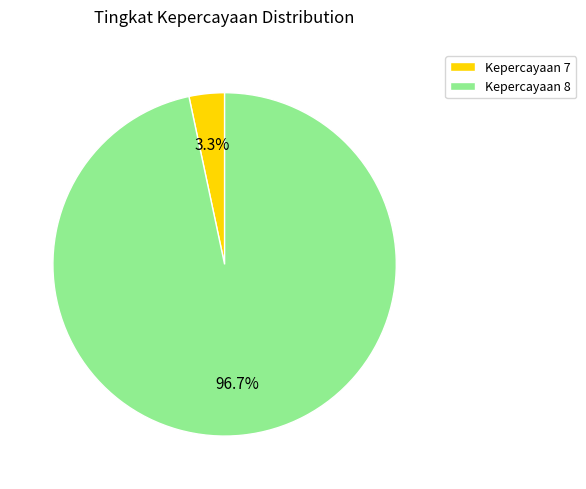

Which slice is the smallest?

Kepercayaan 7